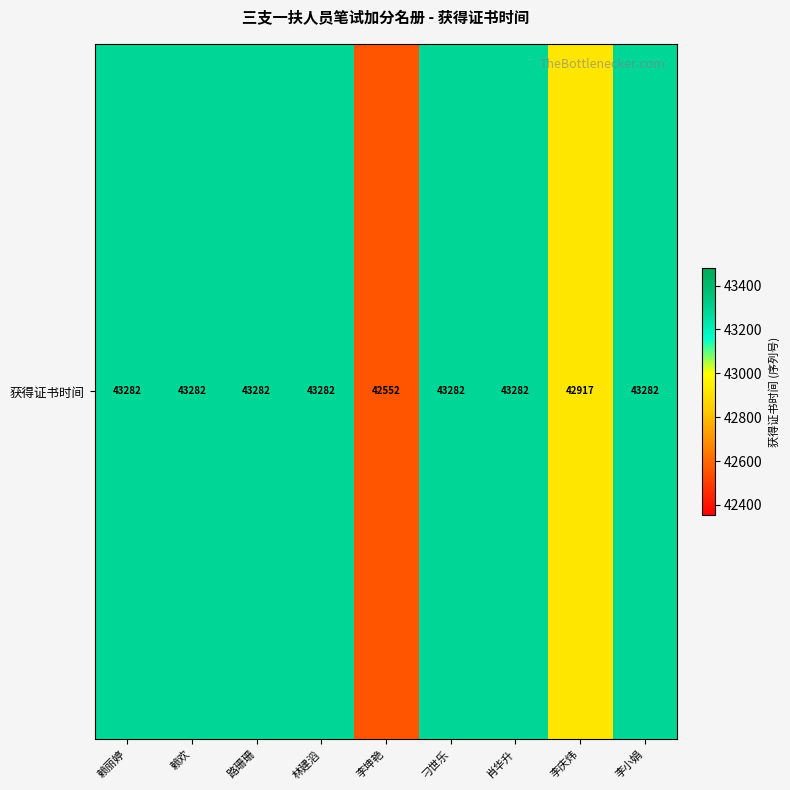

List the labels in order of value, largest first.

赖丽婷, 赖欢, 路珊珊, 林建滔, 刁世乐, 肖华升, 李小娟, 李庆炜, 李坤艳